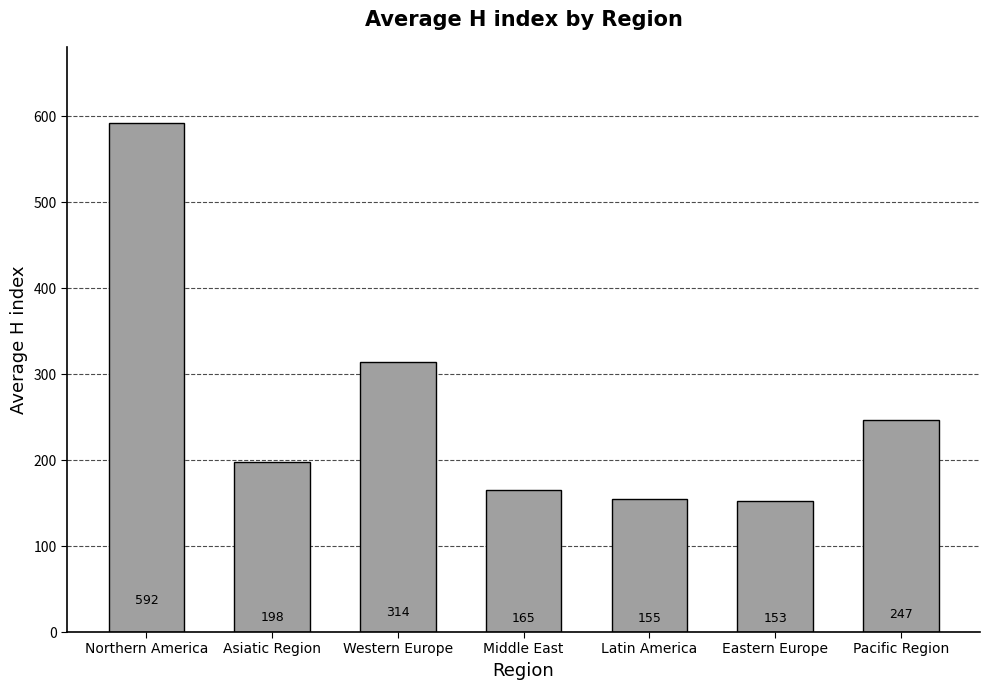

Is it true that the value at Eastern Europe is 33.4?

False